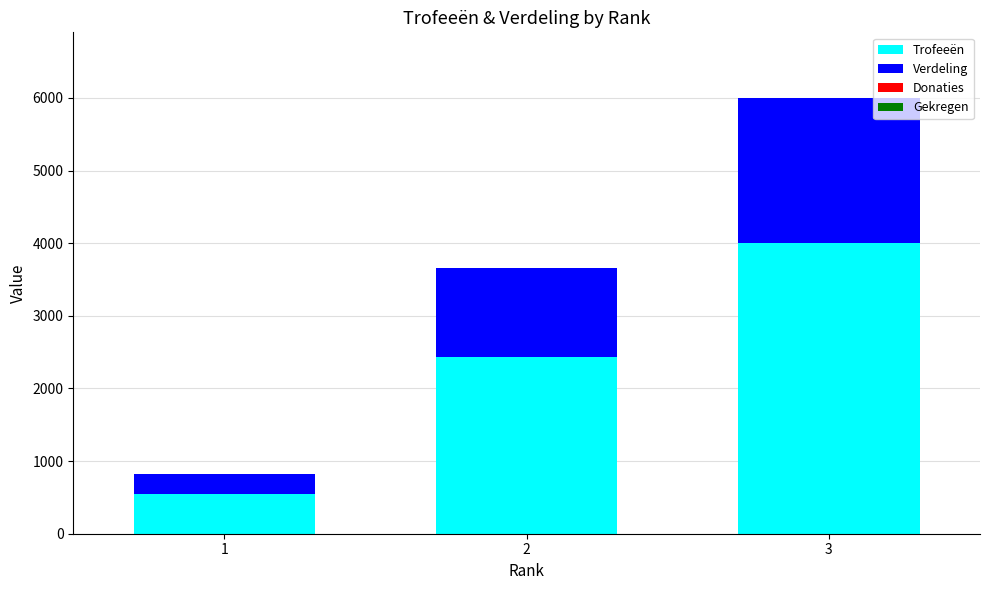

What is the difference between the maximum and second lowest values in the Trofeeën series?

1562